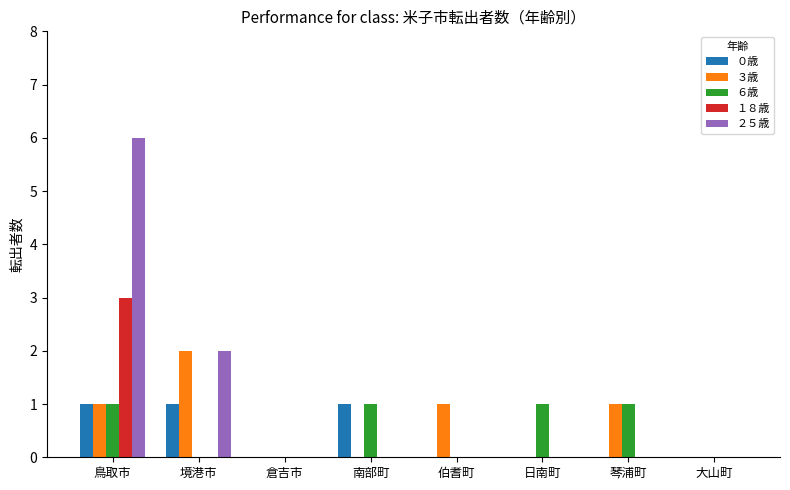

What is the maximum value shown in the chart?

6